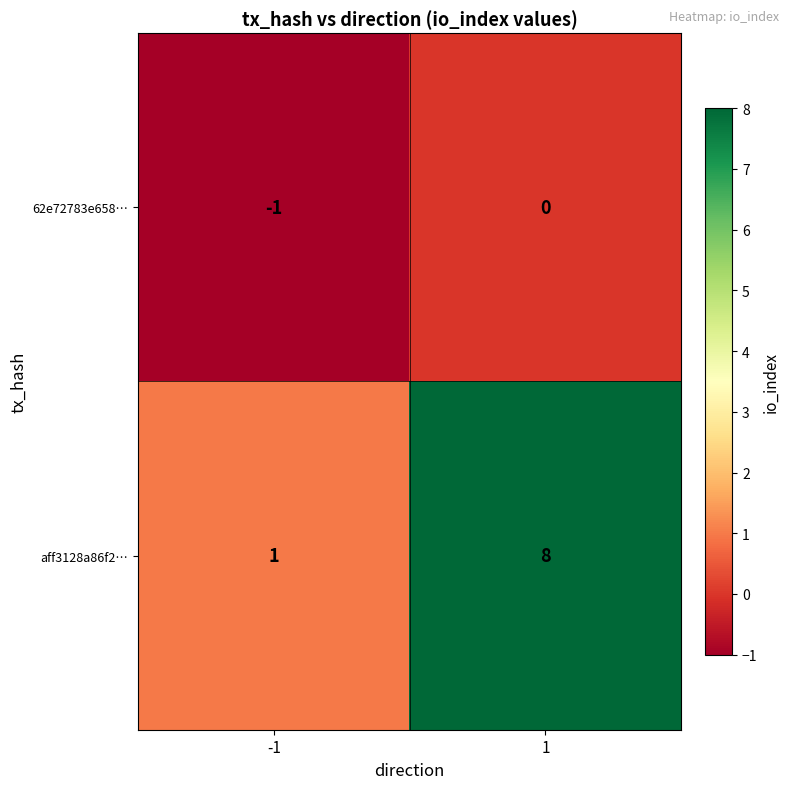

Reading right to left, what are all the values shown in this chart?

62e72783e658…: 0	-1
aff3128a86f2…: 8	1